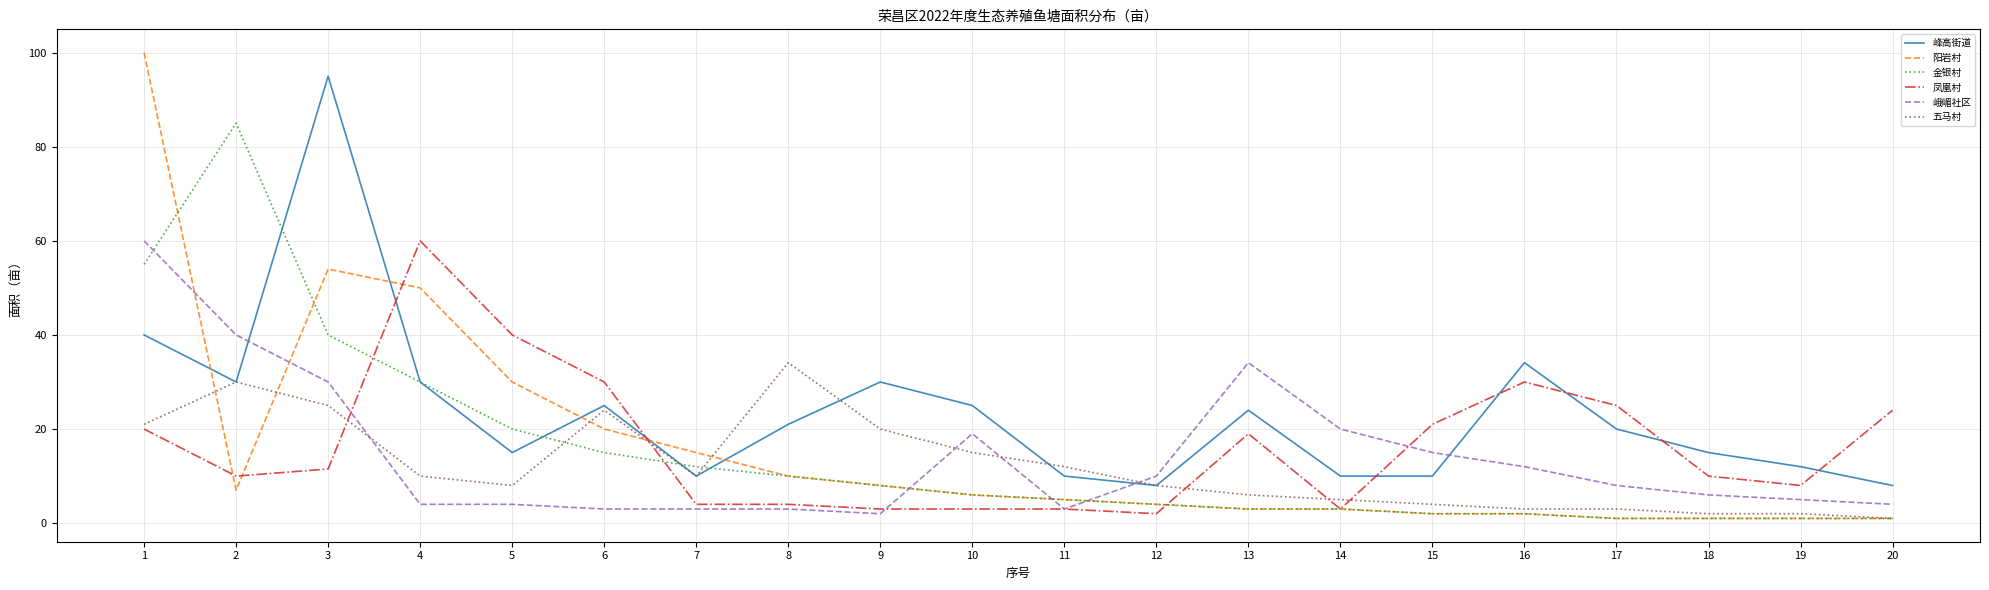

Rank the series at 3 from highest to lowest value.

峰高街道, 阳岩村, 金银村, 峨嵋社区, 五马村, 凤凰村